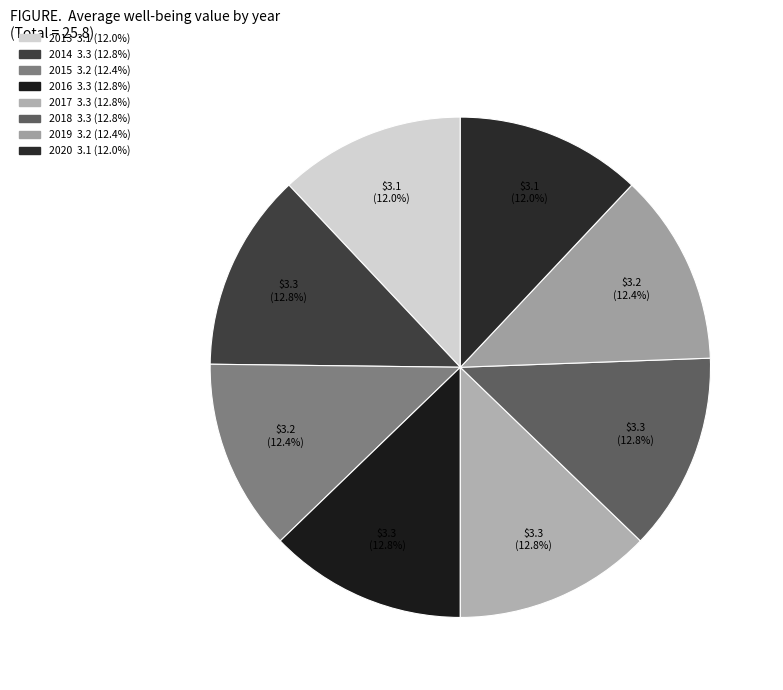

Is there a majority slice in this chart?

No